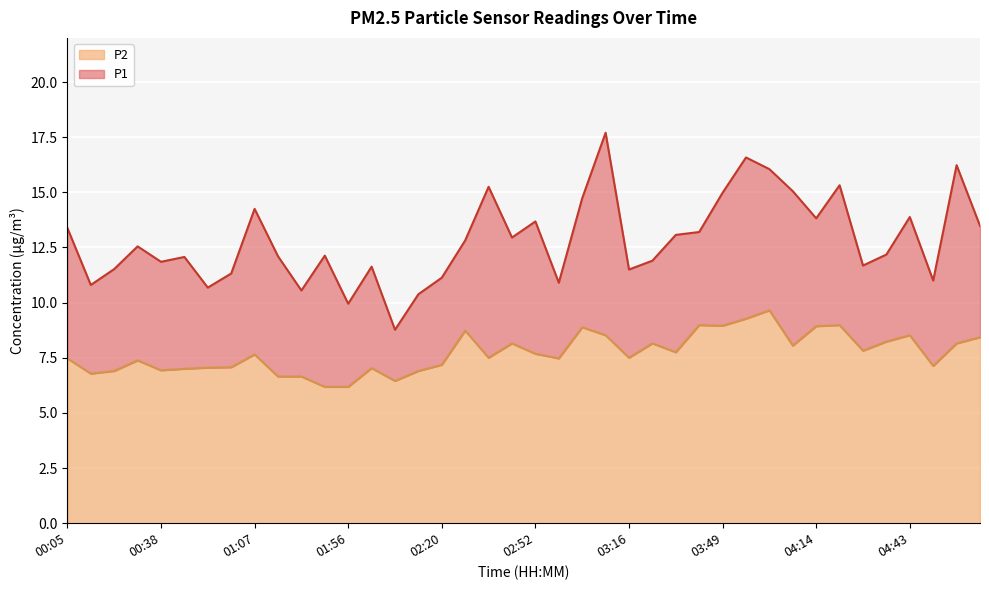

At how many categories does at least one series exceed 13?

17